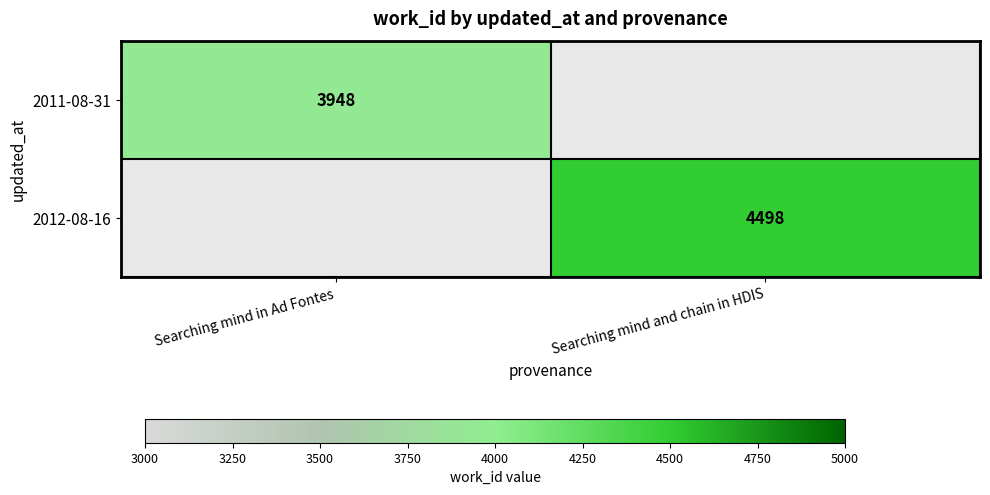

True or false: 2012-08-16 has a value of 4498 at Searching mind and chain in HDIS.

True